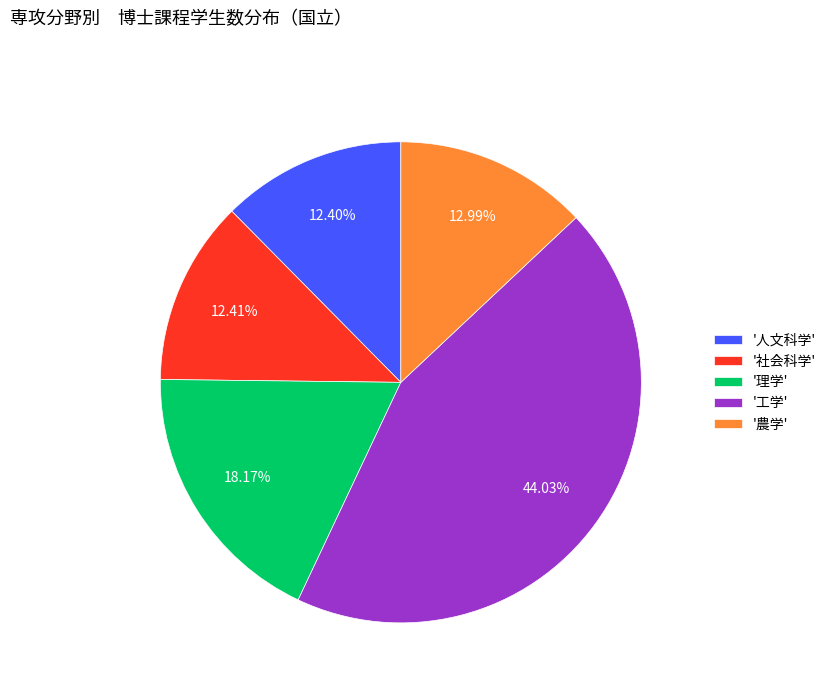

Which has a higher value, '人文科学' or '農学'?

'農学'